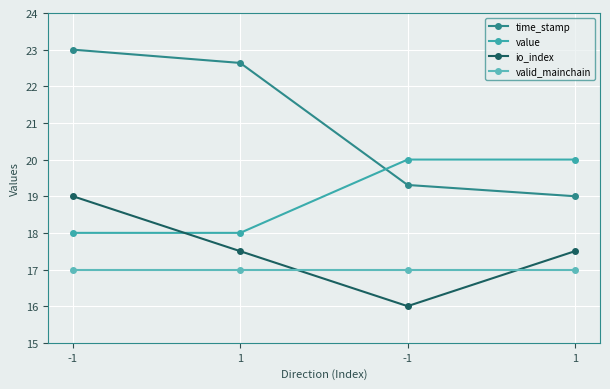

Which series has the largest range (max minus min)?

time_stamp